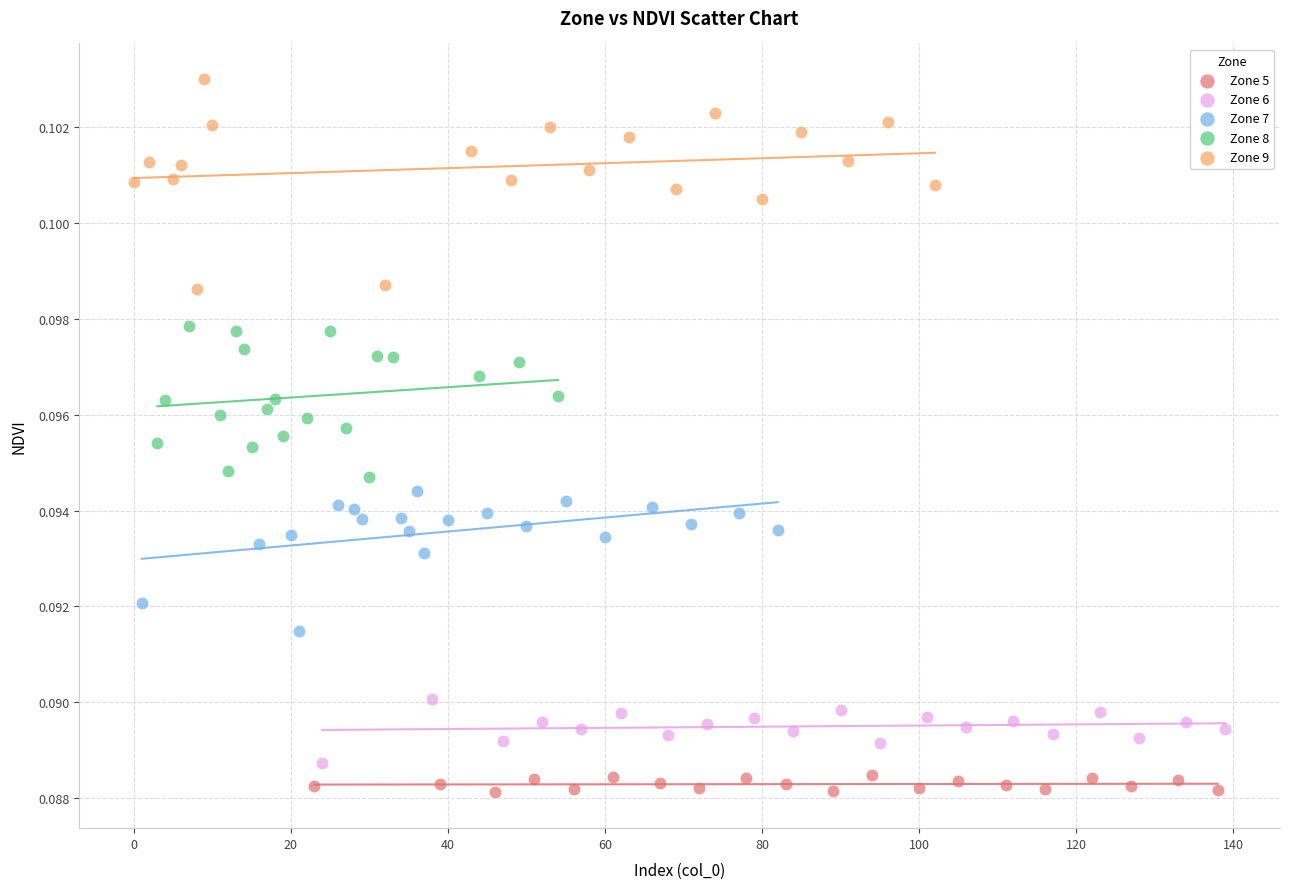

Which series has the largest Y range (max minus min)?

Zone 9